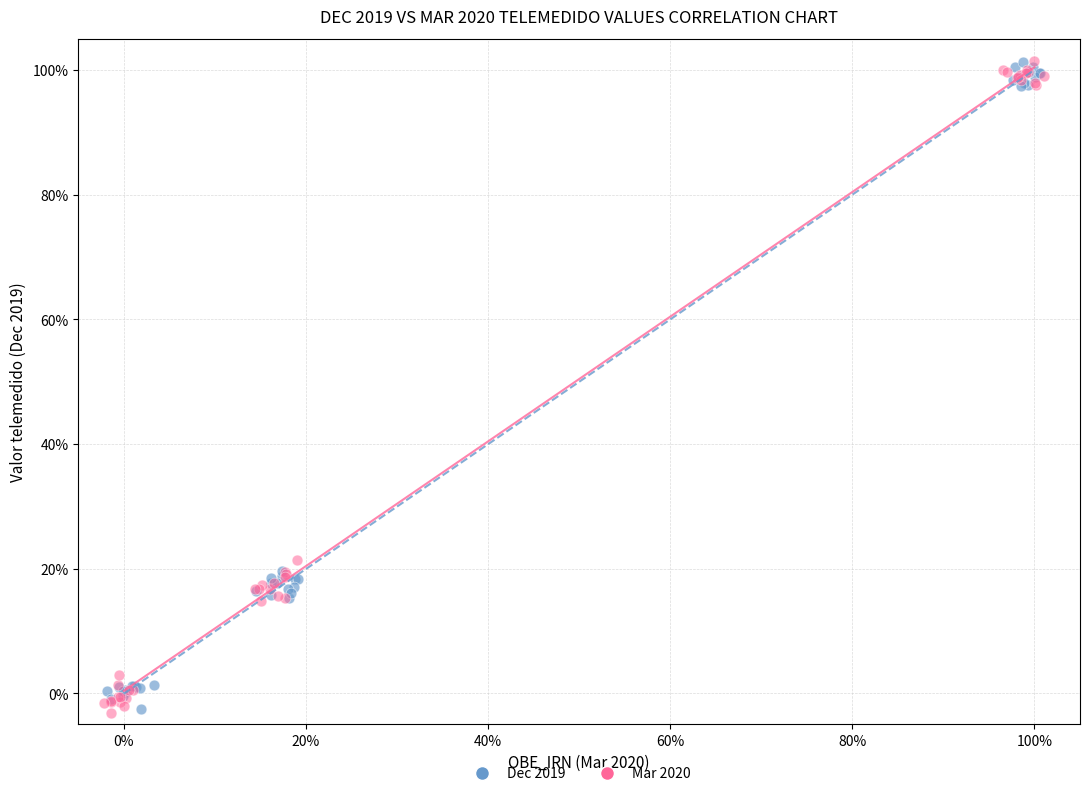

What are all the series names shown in the legend?

Dec 2019, Mar 2020